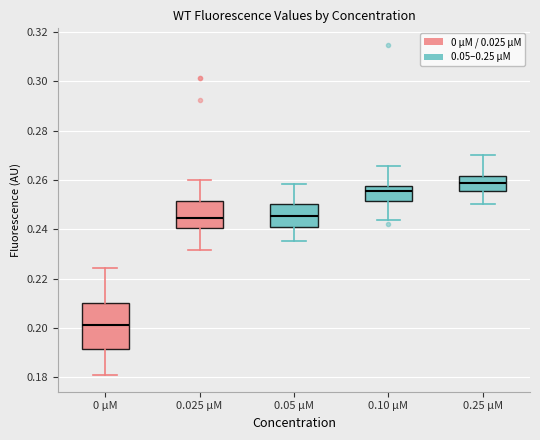

Which box's median line is the lowest?

0 µM